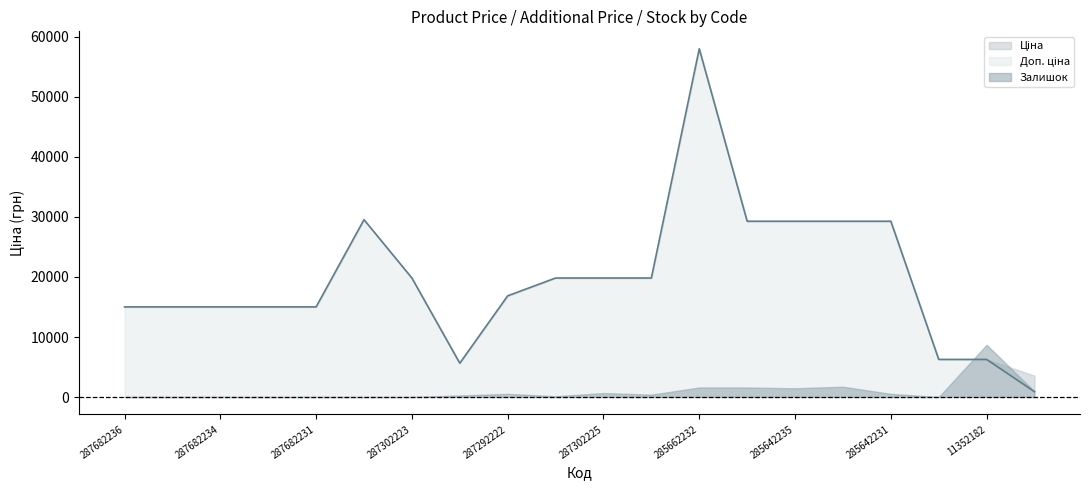

What is the label of the 6th point from the right?

285642235